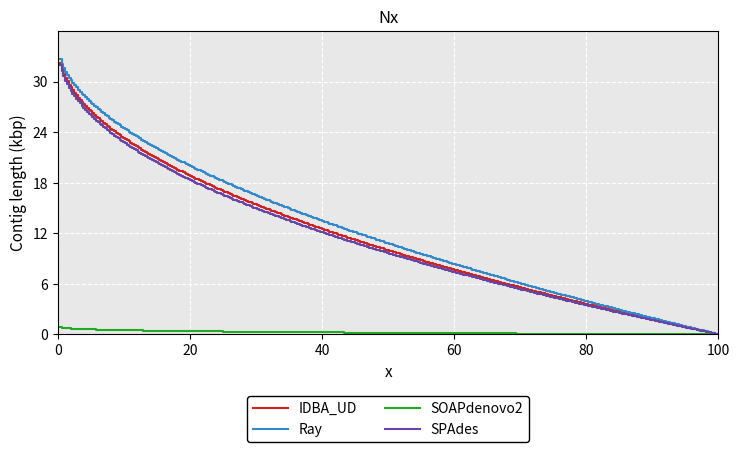

What is the maximum value for Ray?

32.7